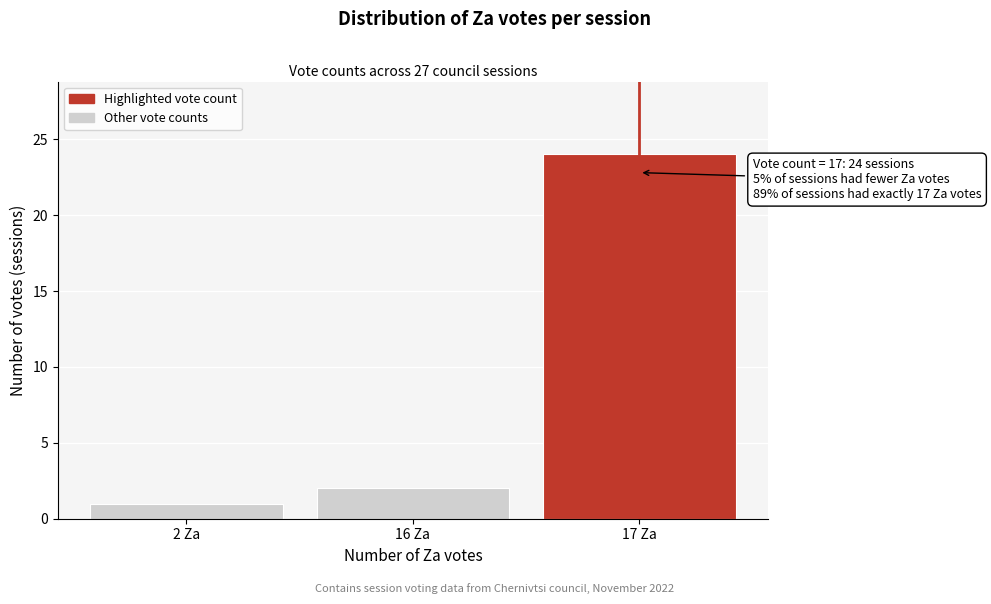

Reading left to right, extract all data points from this chart.

2 Za=1	16 Za=2	17 Za=24